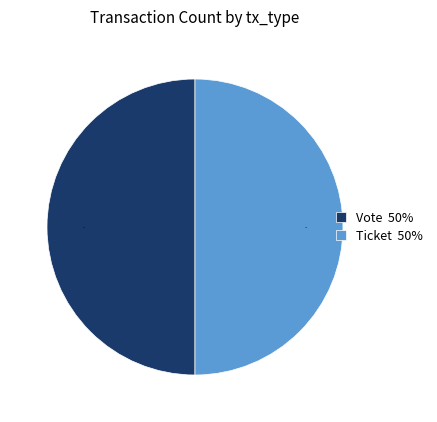

How many segments does this pie chart have?

2